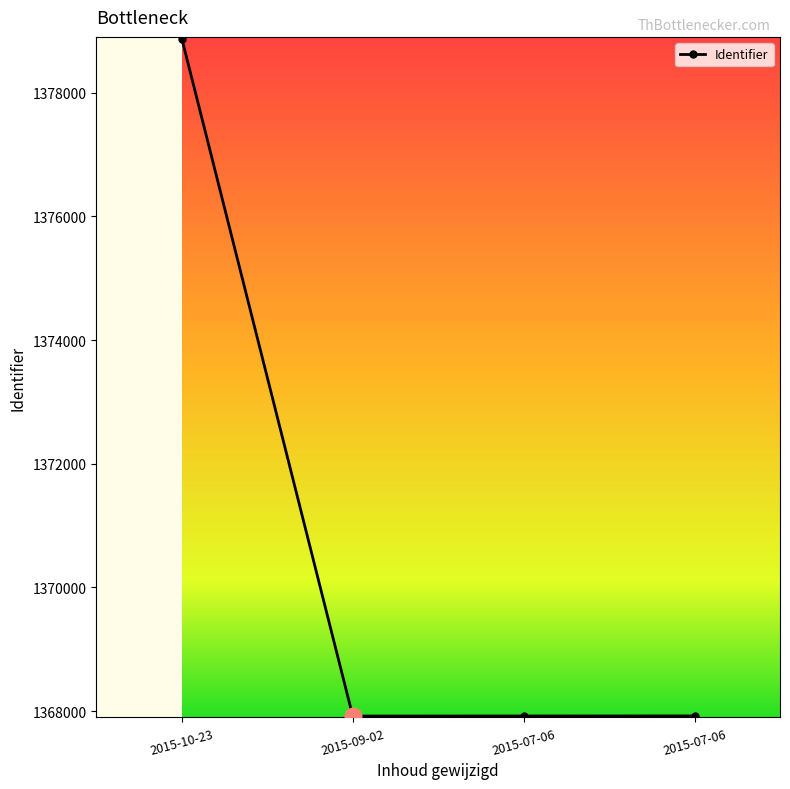

Is this an area chart (filled region under the line)?

No